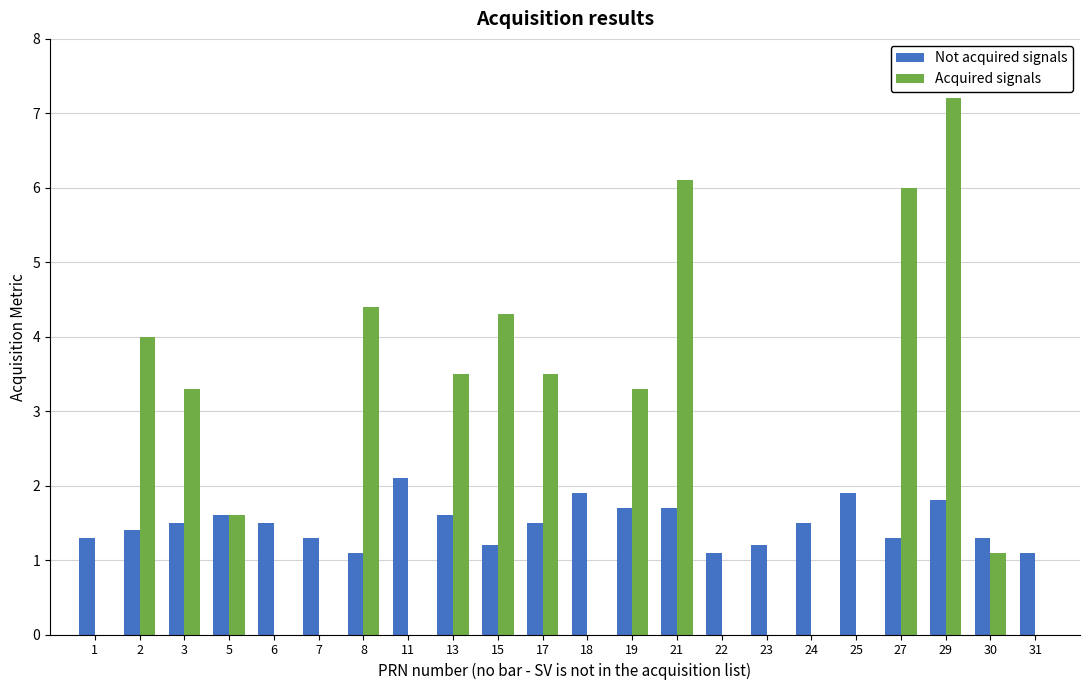

What is the greatest value displayed?

7.2